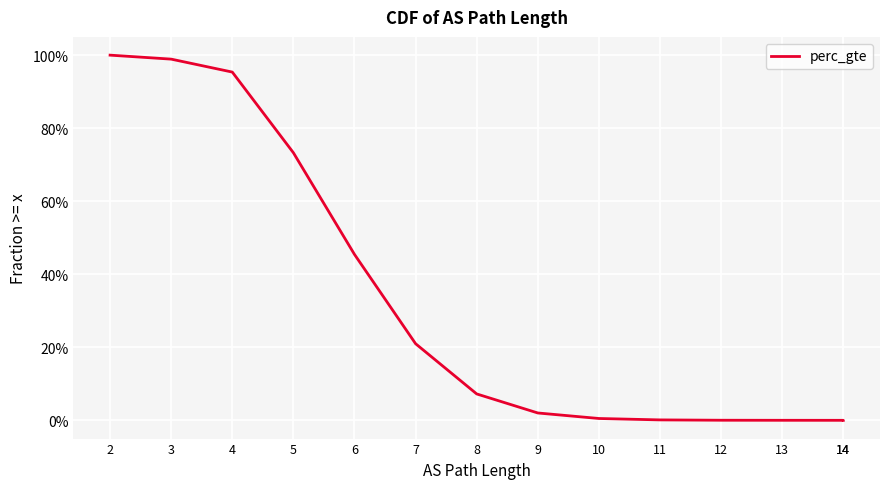

True or false: there are more than 2 points higher than both neighbors.

False